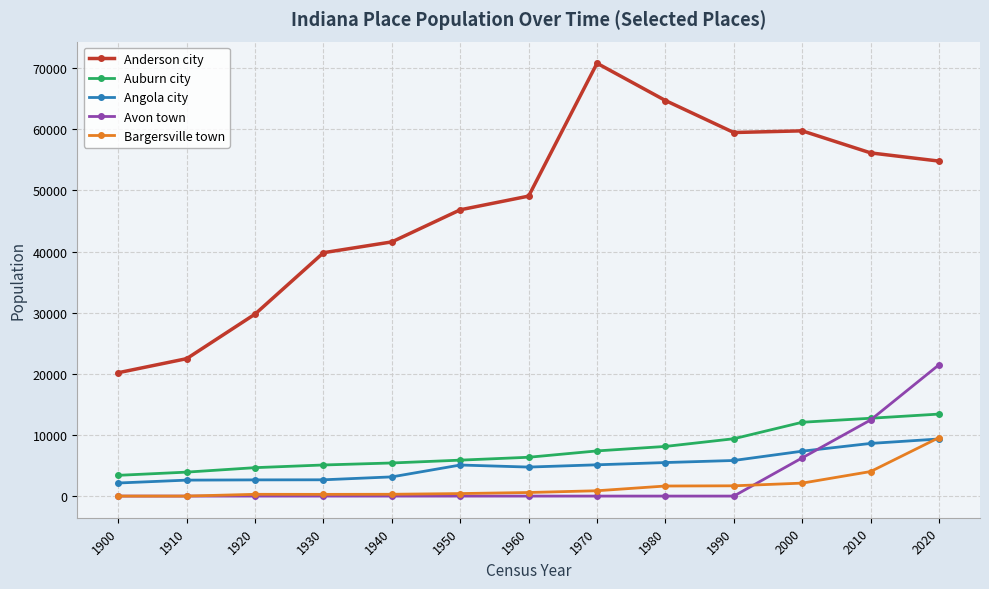

At how many categories does at least one series exceed 32230?

10